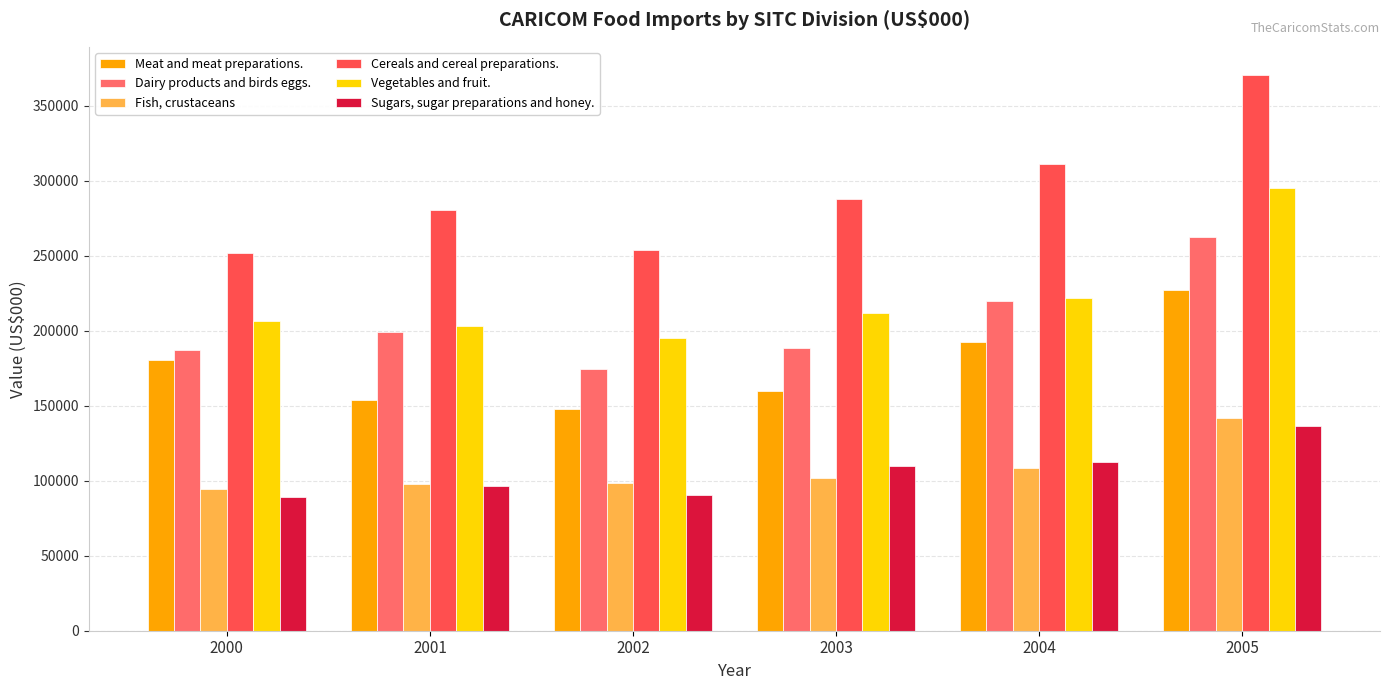

True or false: Dairy products and birds eggs. has a value of 89294.4 at 2004.

False